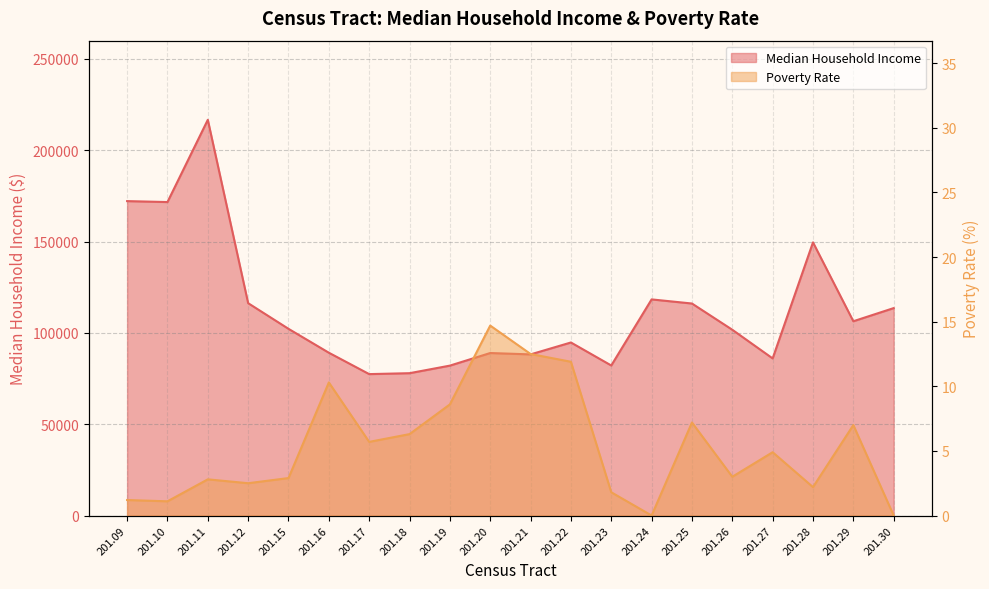

Reading right to left, transcribe all the data shown in this chart.

Median Household Income: 201.30=113549.0	201.29=106354.0	201.28=149529.0	201.27=86007.0	201.26=101699.0	201.25=116061.0	201.24=118311.0	201.23=82135.0	201.22=94728.0	201.21=88210.0	201.20=88955.0	201.19=82061.0	201.18=77917.0	201.17=77414.0	201.16=89123.0	201.15=102206.0	201.12=116250.0	201.11=216625.0	201.10=171602.0	201.09=172119.0
Poverty Rate: 201.30=0.0	201.29=7.0	201.28=2.2	201.27=4.9	201.26=3.0	201.25=7.2	201.24=0.0	201.23=1.8	201.22=11.9	201.21=12.5	201.20=14.7	201.19=8.6	201.18=6.3	201.17=5.7	201.16=10.3	201.15=2.9	201.12=2.5	201.11=2.8	201.10=1.1	201.09=1.2